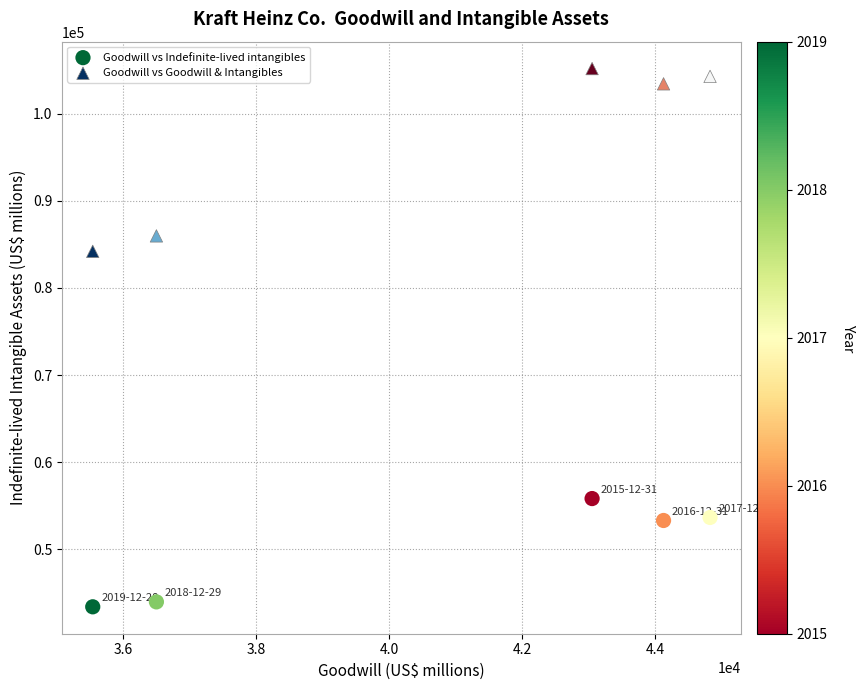

What are all the series names shown in the legend?

Goodwill vs Indefinite-lived intangibles, Goodwill vs Goodwill & Intangibles